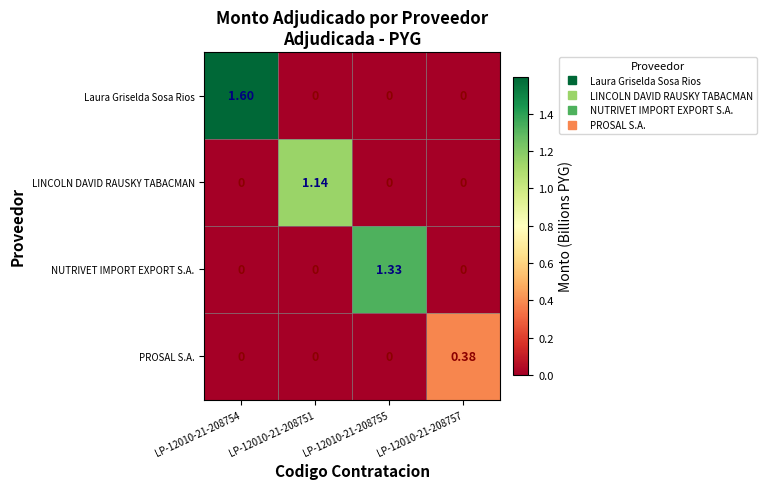

Which series has the largest range (max minus min)?

Laura Griselda Sosa Rios